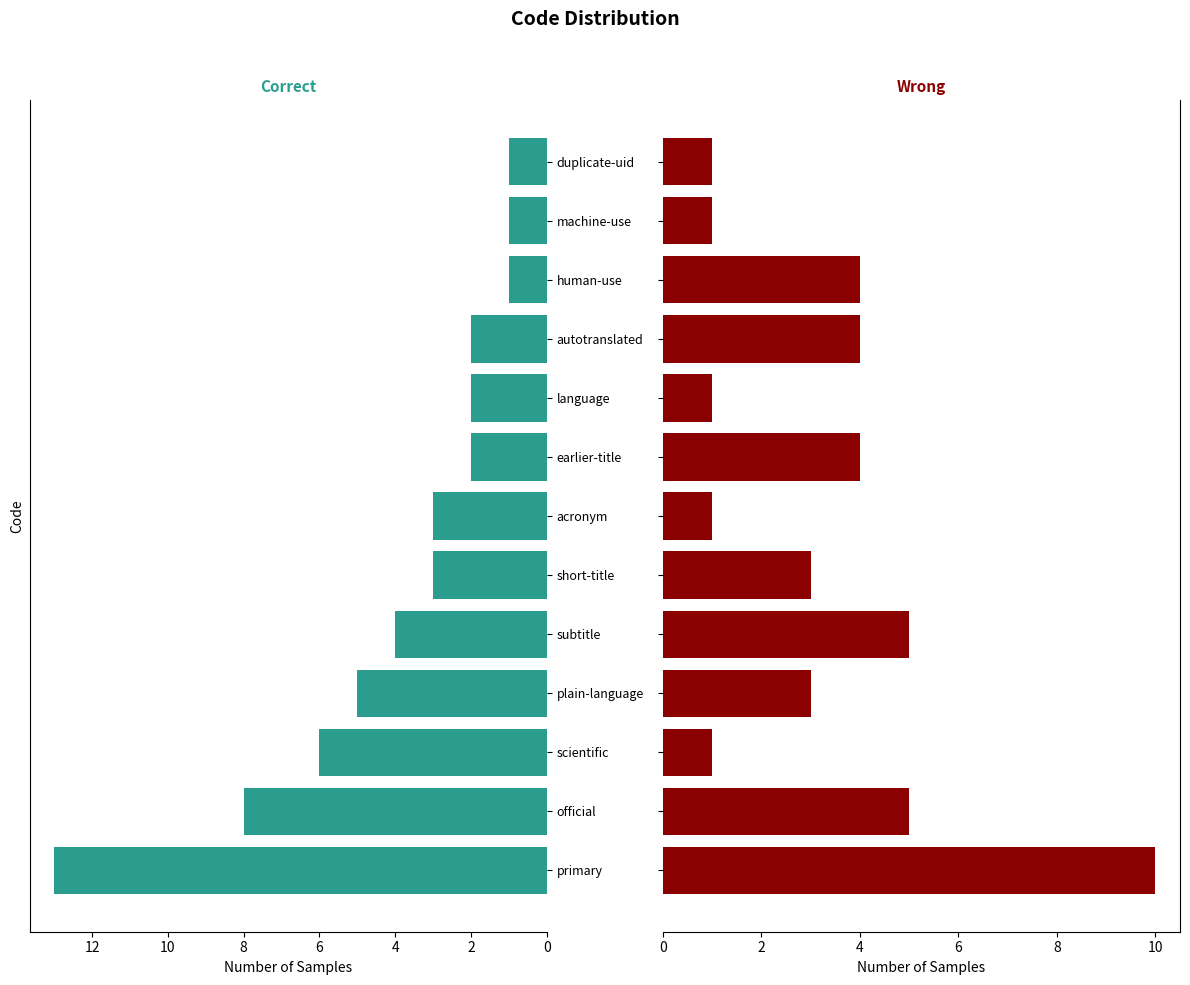

Rank the series by their maximum value, from highest to lowest.

Correct, Wrong